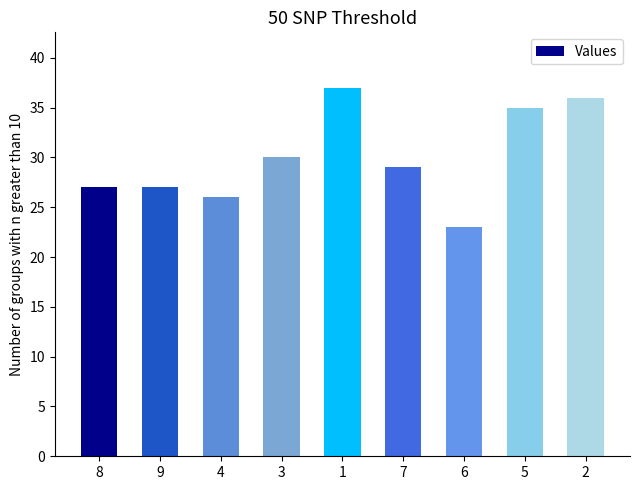

Which has a higher value, 3 or 9?

3